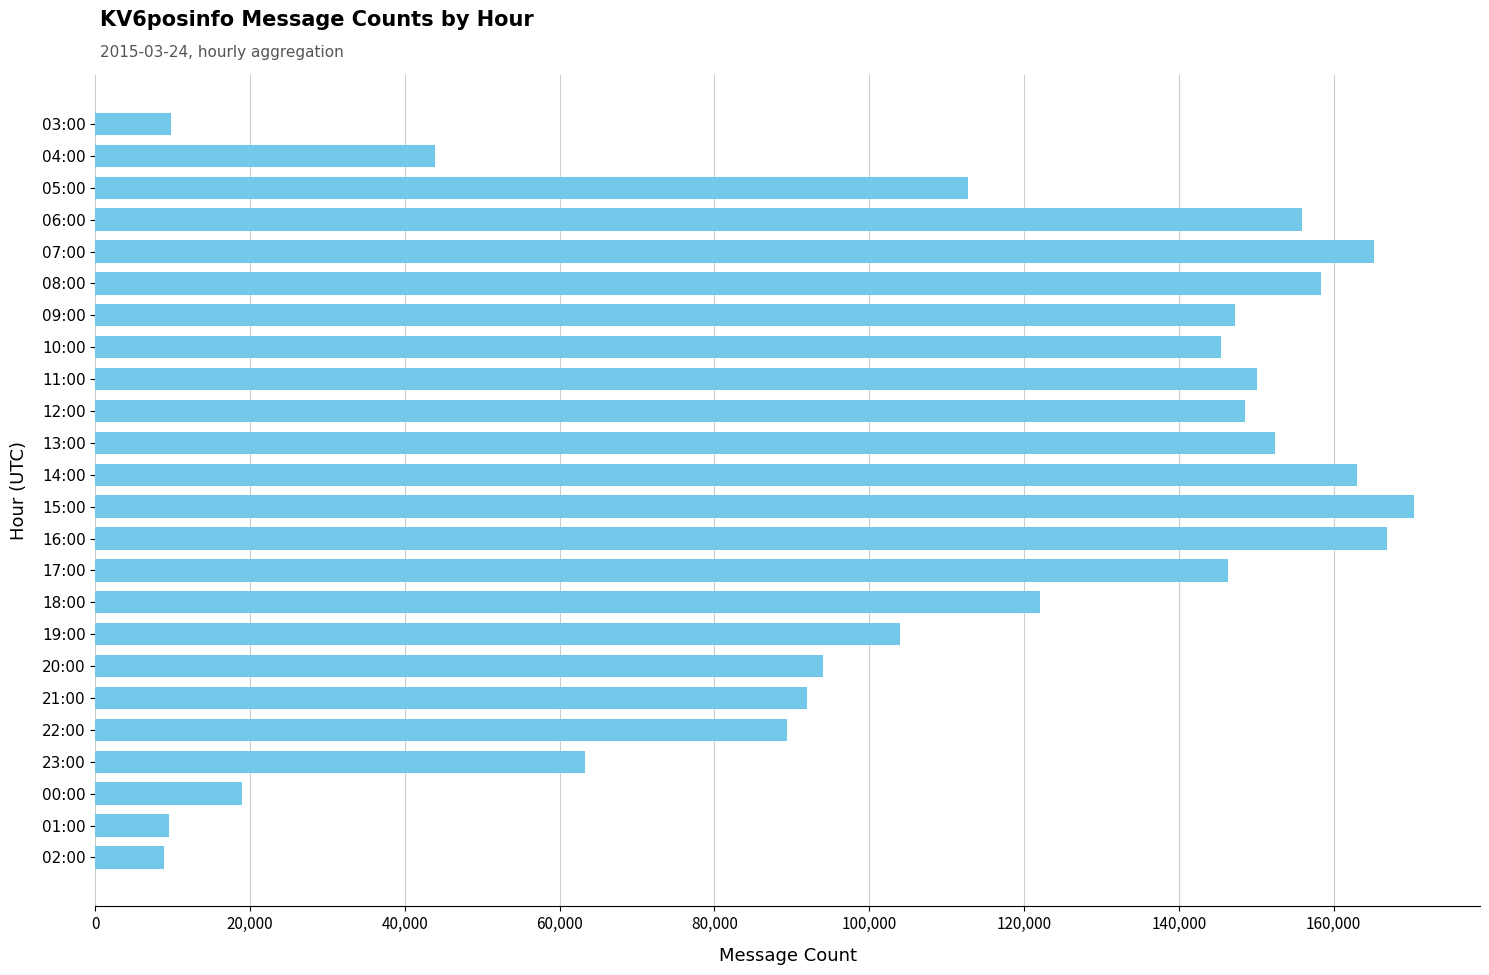

The chart shows a value of 89424 at 22:00. True or false?

True